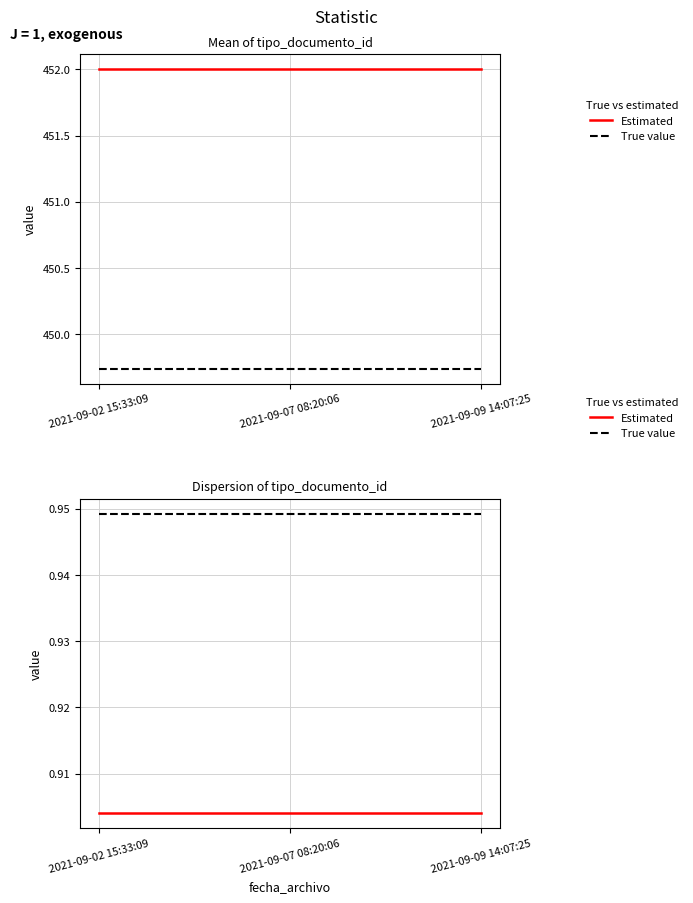

The value of True value at 2021-09-09 14:07:25 is 0.6. True or false?

False